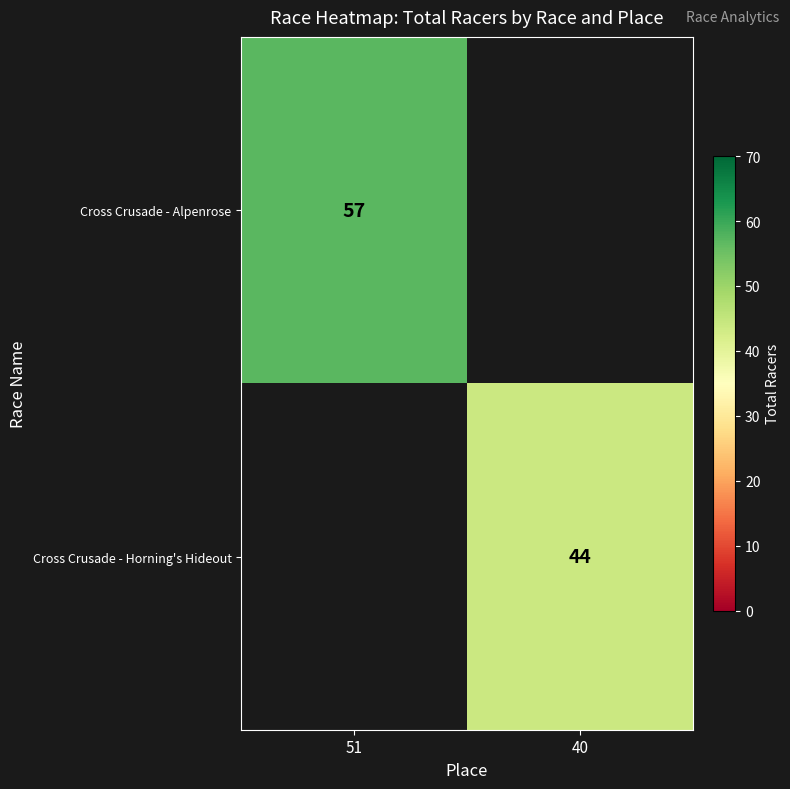

List the labels in order of Cross Crusade - Alpenrose value, smallest first.

40, 51